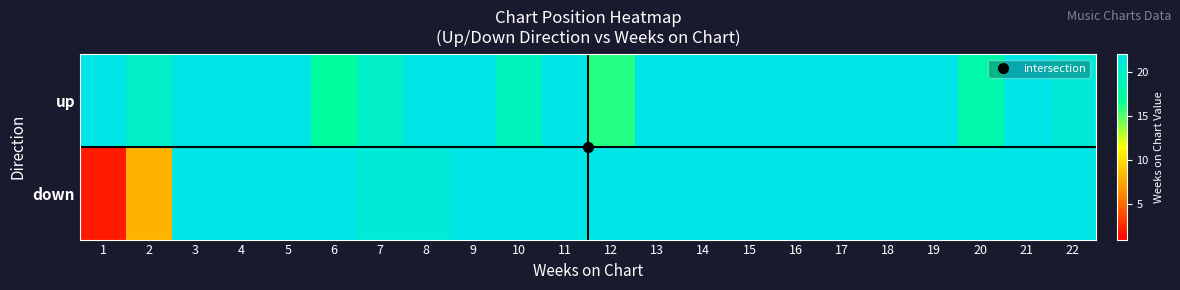

Reading left to right, extract all data points from this chart.

up: 1=22	2=20	3=22	4=22	5=22	6=17	7=20	8=22	9=22	10=19	11=22	12=16	13=22	14=22	15=22	16=22	17=22	18=22	19=22	20=18	21=22	22=21
down: 1=2	2=8	3=22	4=22	5=22	6=22	7=21	8=21	9=22	10=22	11=22	12=22	13=22	14=22	15=22	16=22	17=22	18=22	19=22	20=22	21=22	22=22